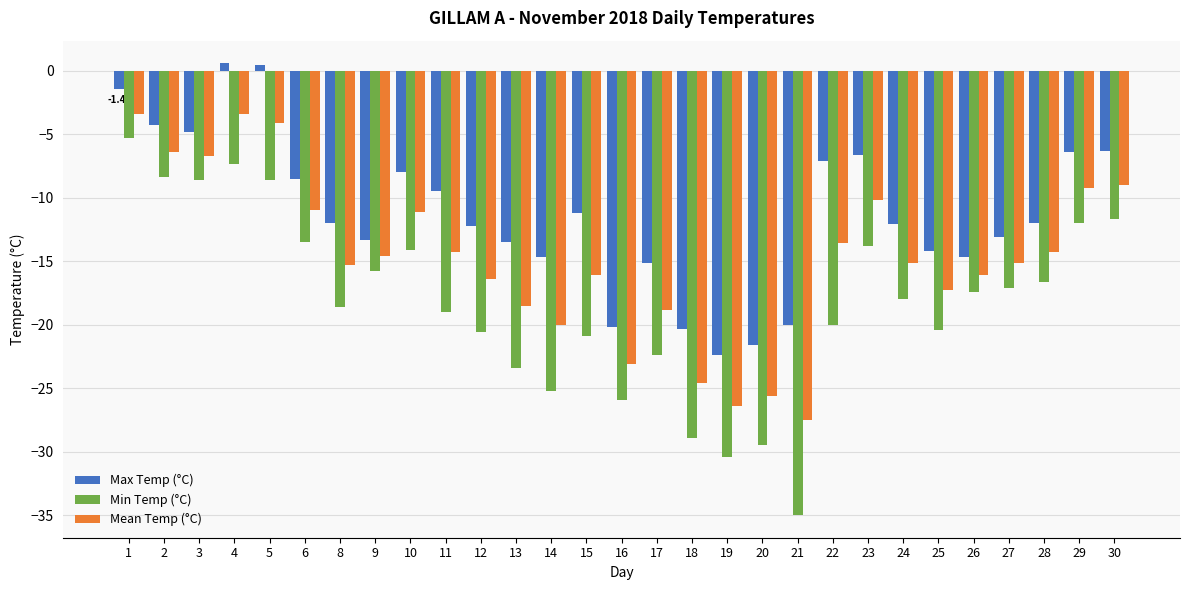

Which series has the widest spread of values?

Min Temp (°C)